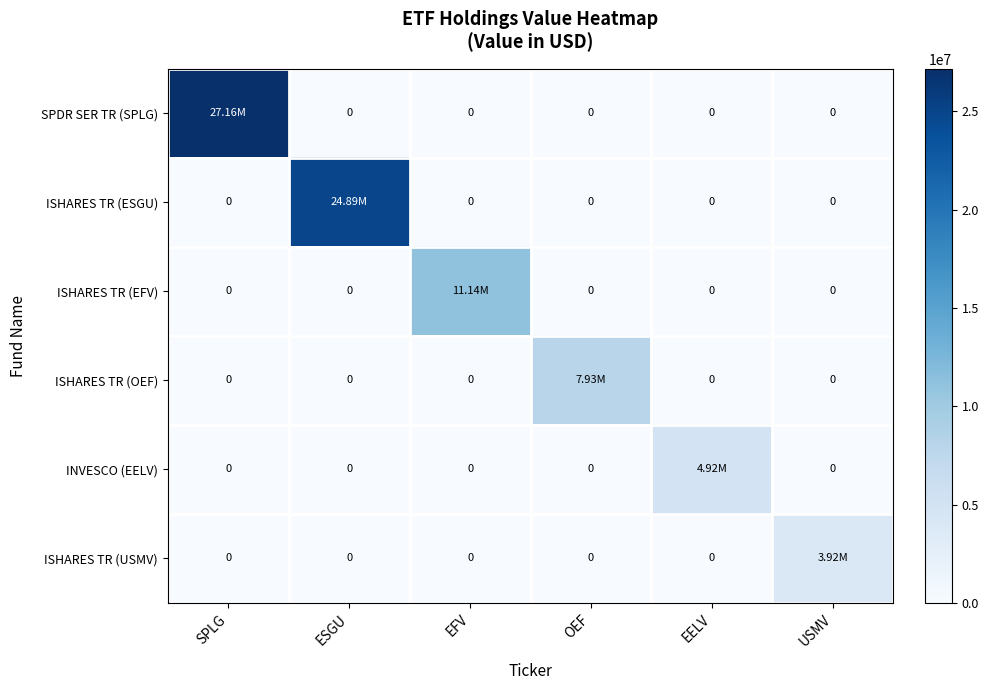

At which category is the sum across all series the highest?

SPLG